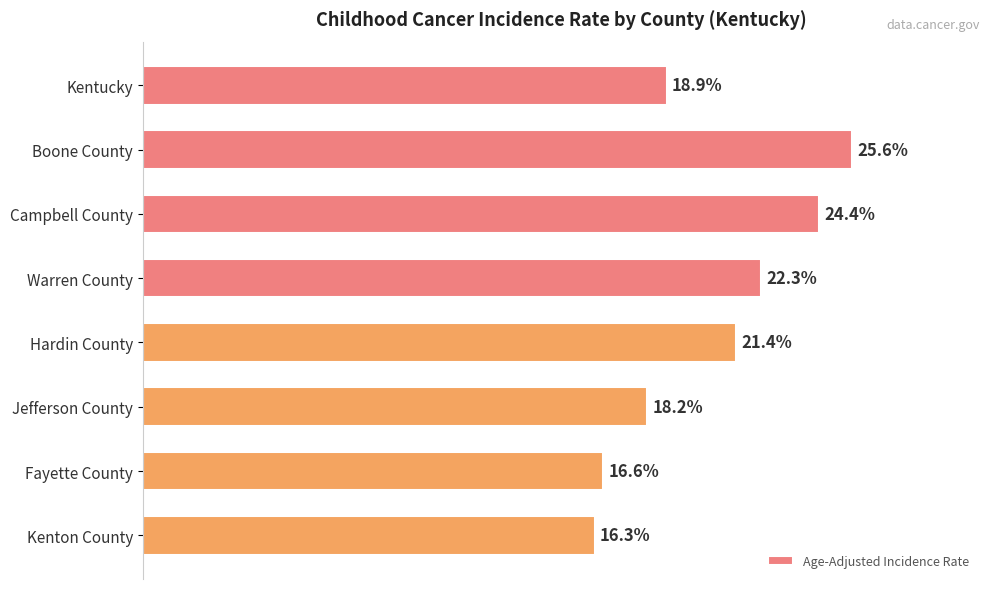

Does the chart contain any negative values?

No